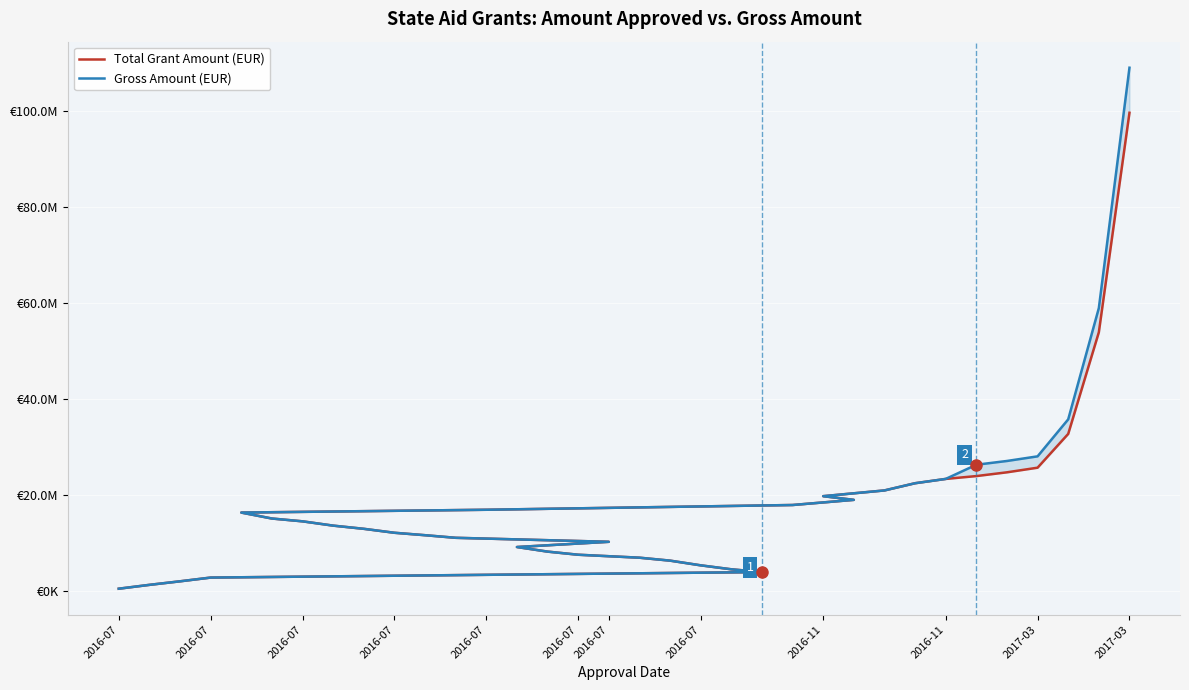

What is the approximate value of Gross Amount (EUR) at 28?

26359226.5